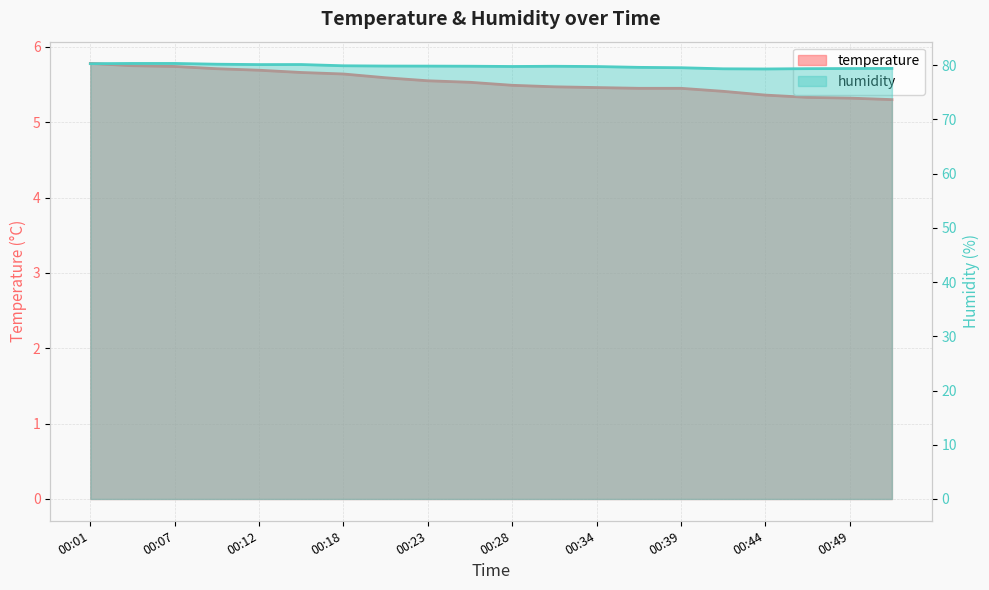

Is the value of humidity at 00:26 greater than the value of temperature at 00:15?

Yes